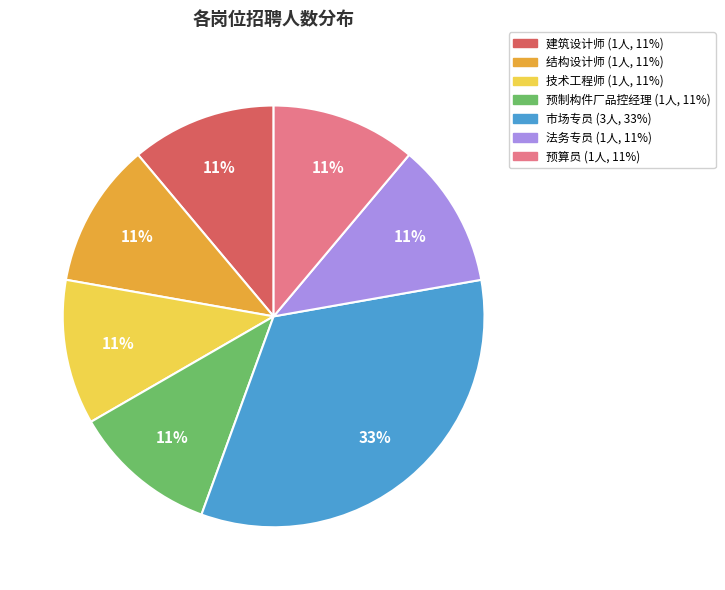

What percentage is the 预算员 slice, to the nearest percent?

11%